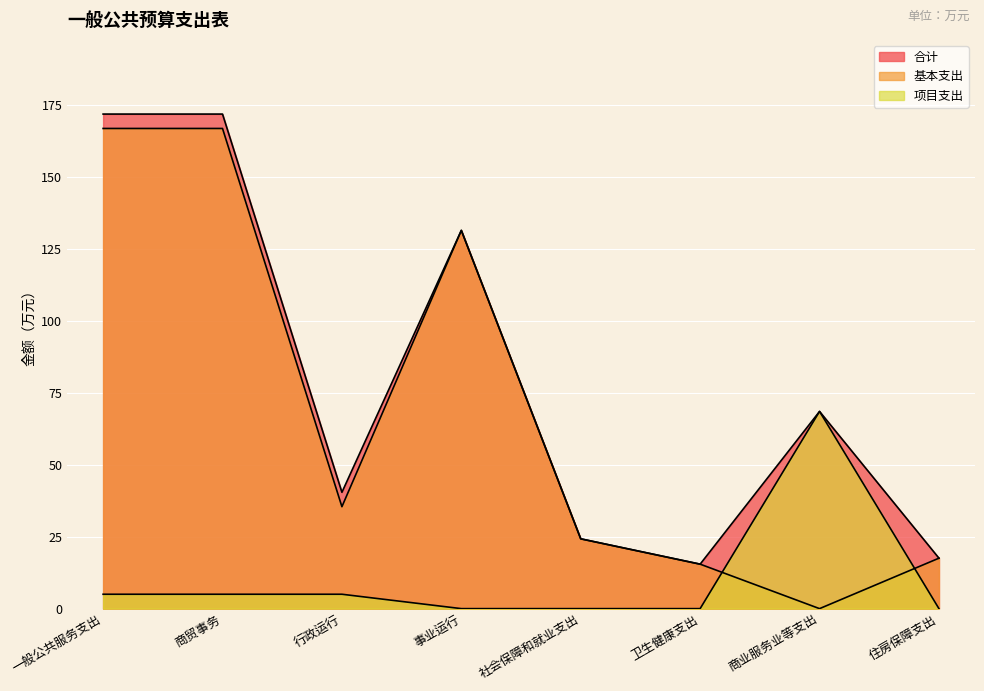

What is the label of the 6th point from the right?

行政运行